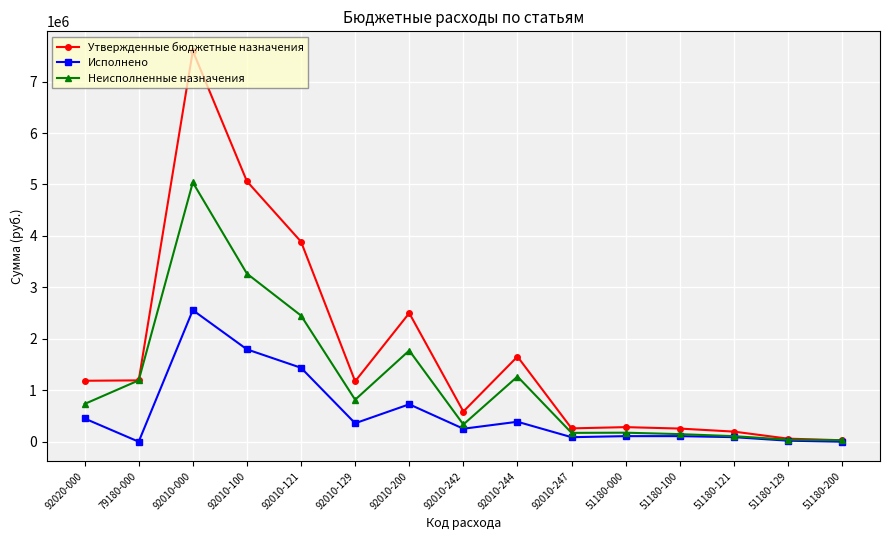

What is the value of the Исполнено point at the 9th from the left?

387554.9